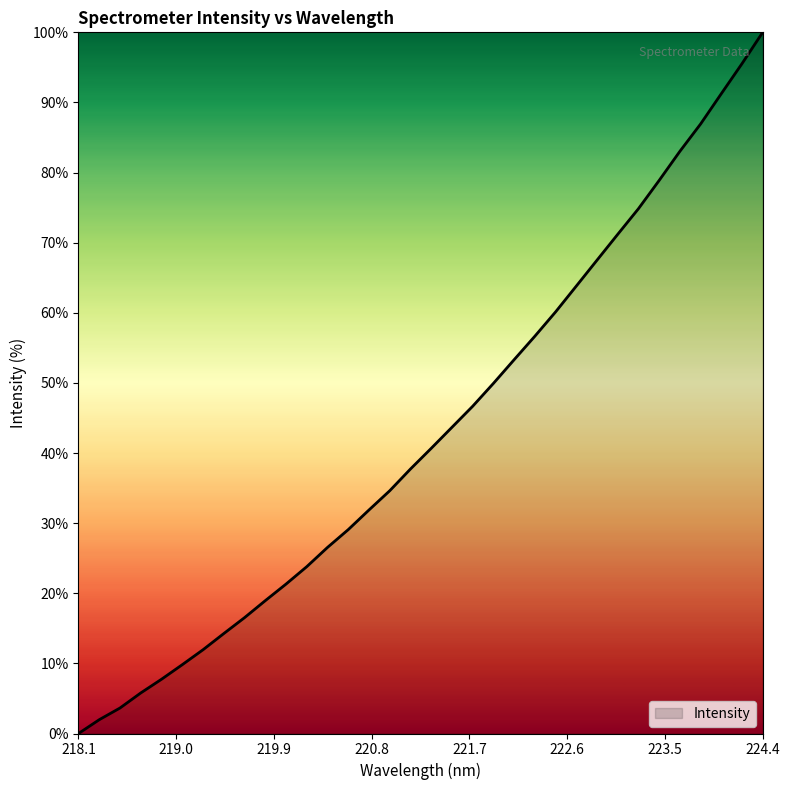

What is the difference between the maximum and minimum values?

100.0